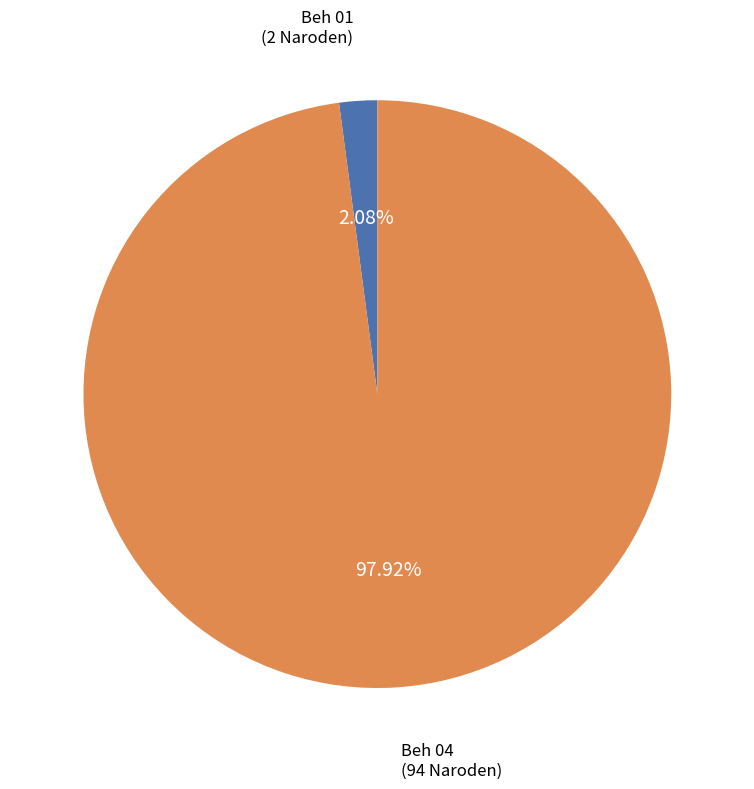

Combined, what portion of the pie is Beh 04 and Beh 01?

100.0%